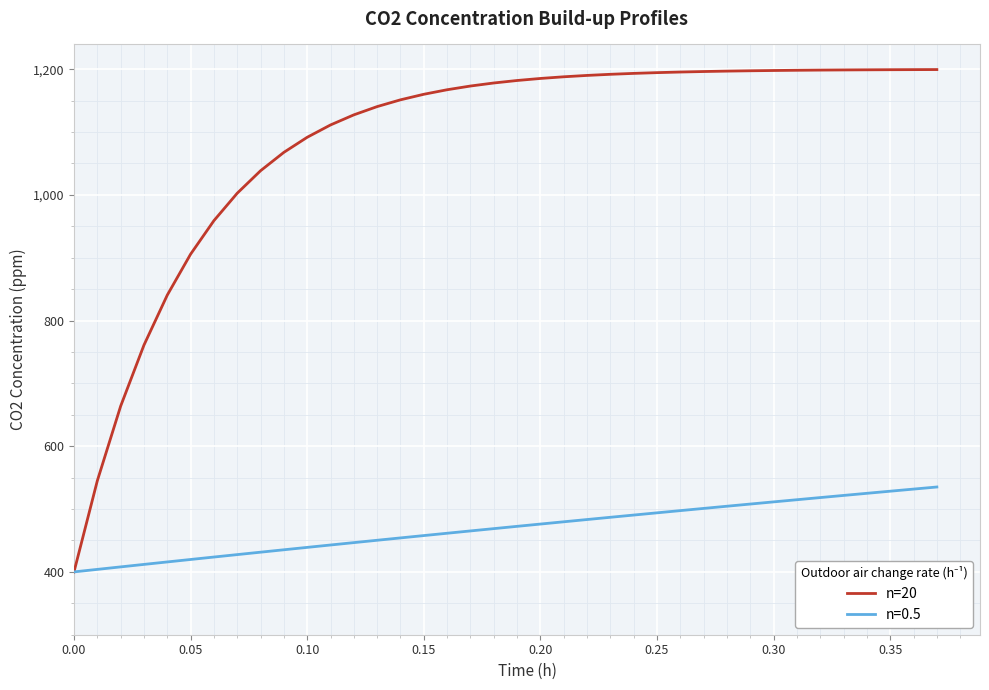

Which series has the widest spread of values?

n=20